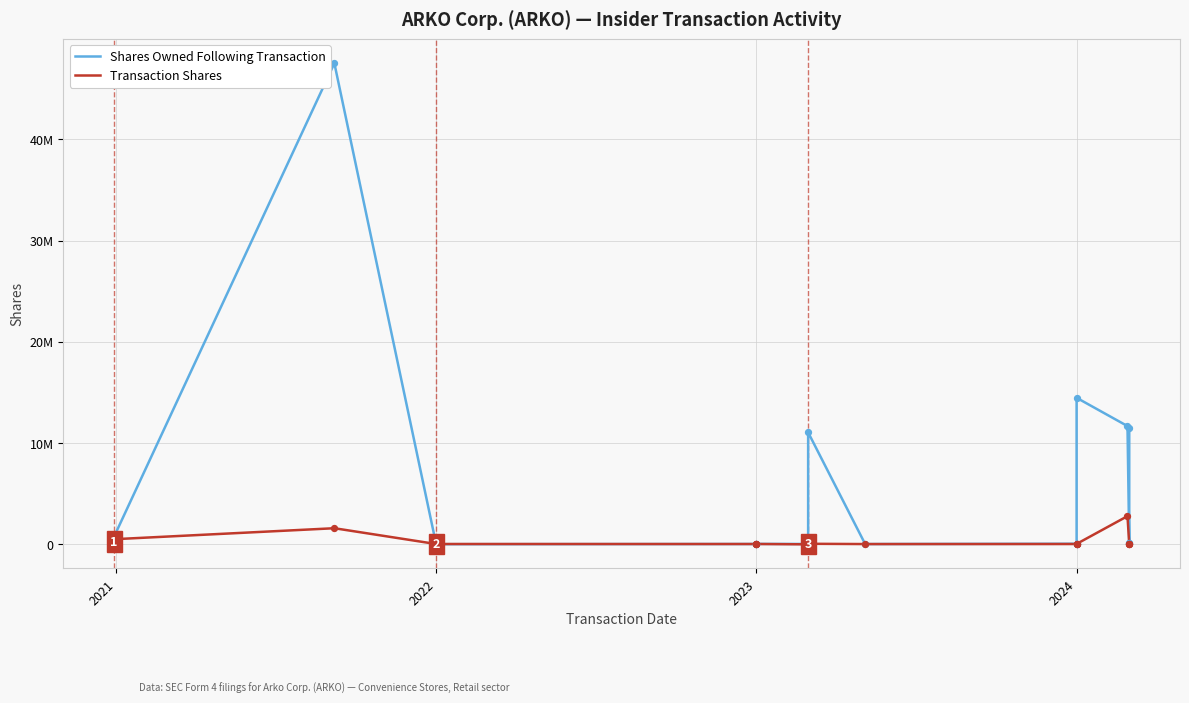

Which series contains the lowest Y value?

Transaction Shares